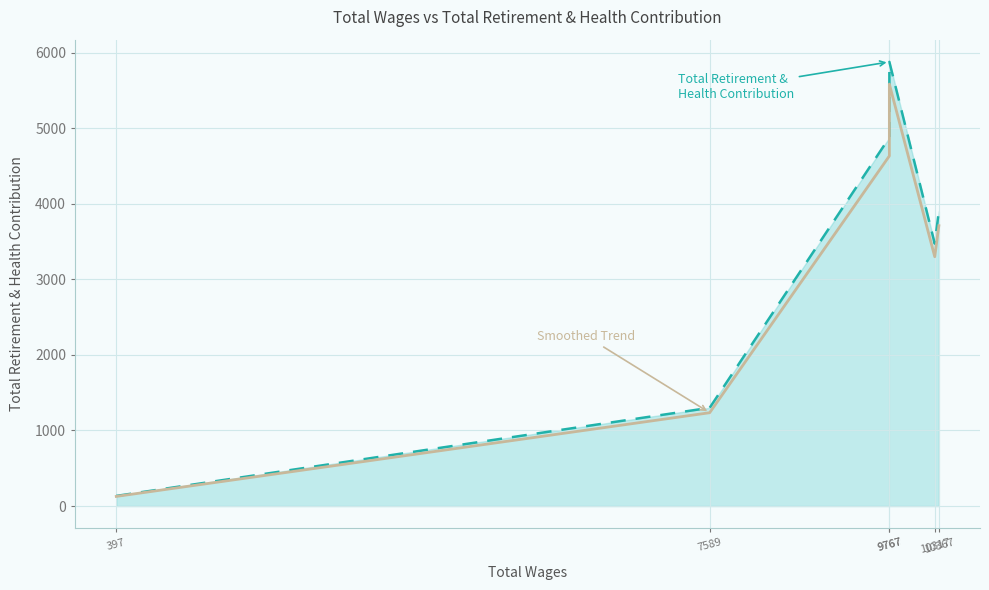

Read the Total Retirement & Health Contribution value at 10367.

3905.0